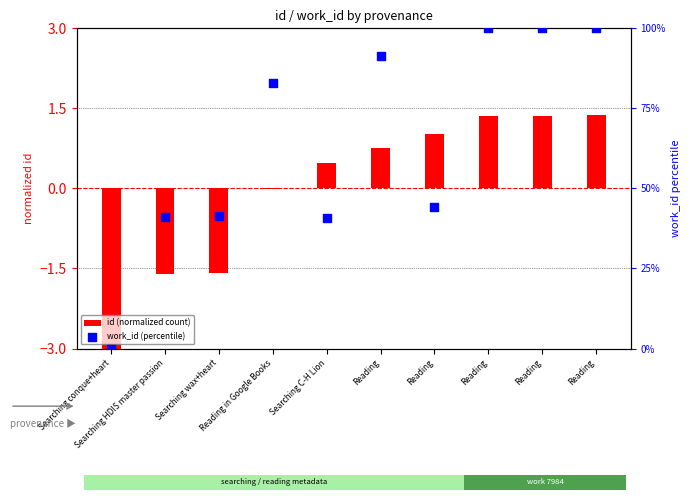

Which series reaches the maximum Y coordinate?

work_id (percentile)